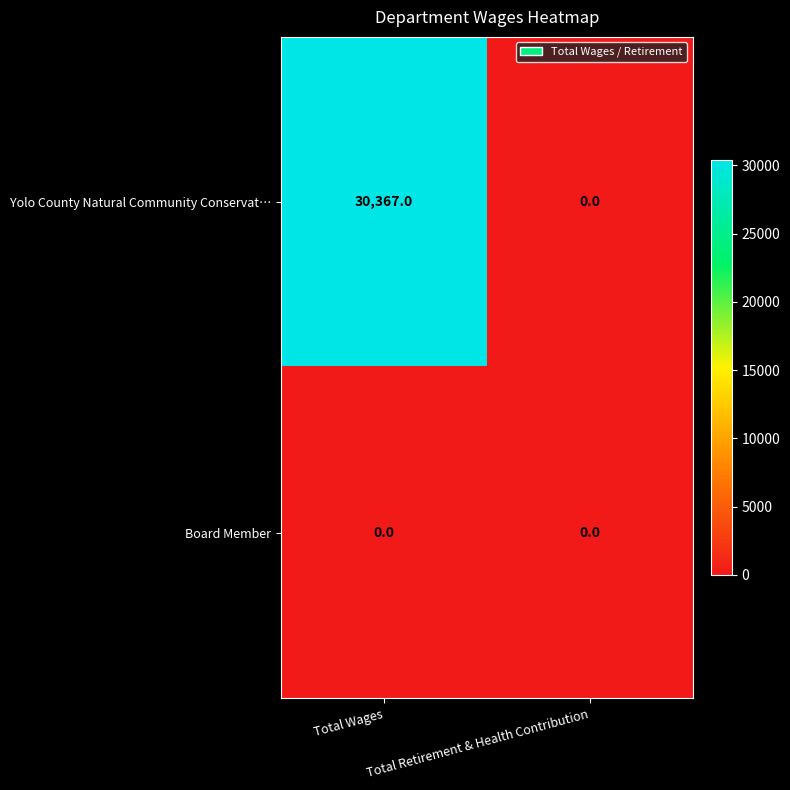

Between Total Wages and Total Retirement & Health Contribution, which series saw the biggest shift?

Yolo County Natural Community Conservat…